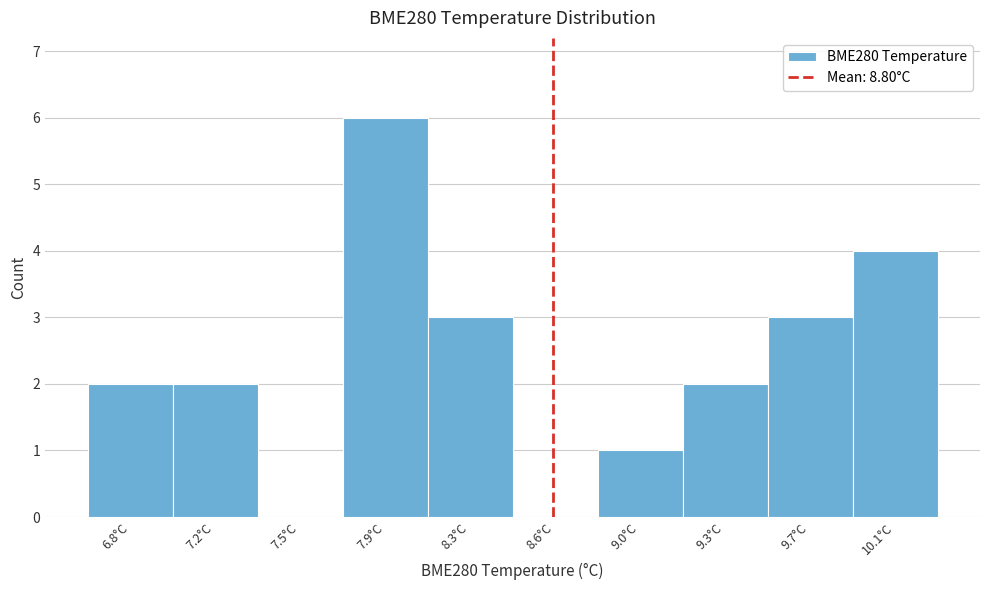

Reading left to right, transcribe all the data shown in this chart.

6.8°C=2	7.2°C=2	7.5°C=0	7.9°C=6	8.3°C=3	8.6°C=0	9.0°C=1	9.3°C=2	9.7°C=3	10.1°C=4